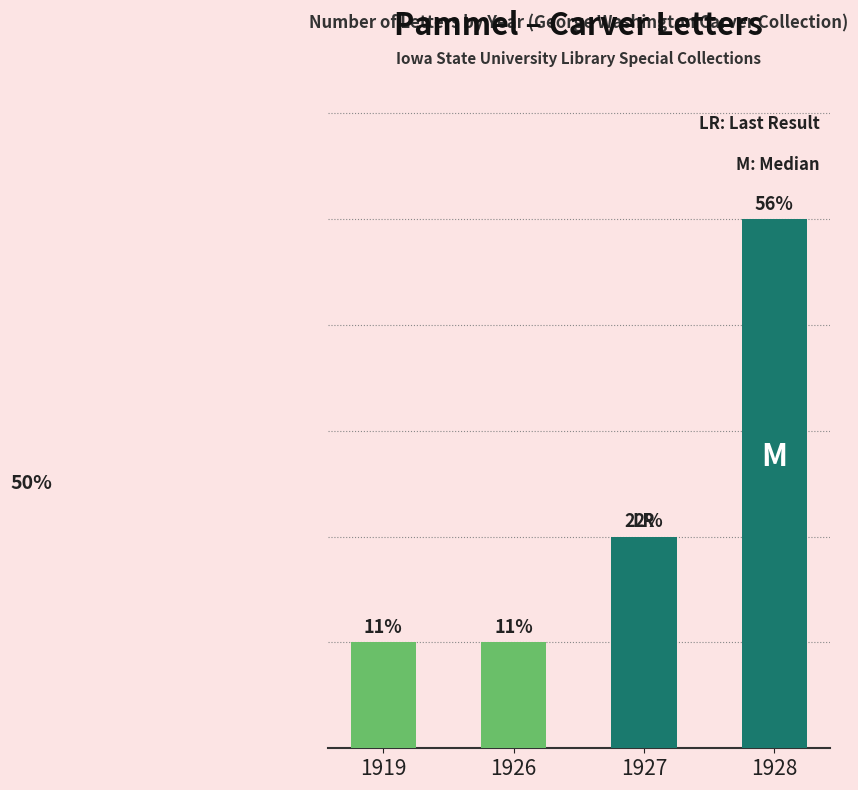

Are the bars horizontal?

No